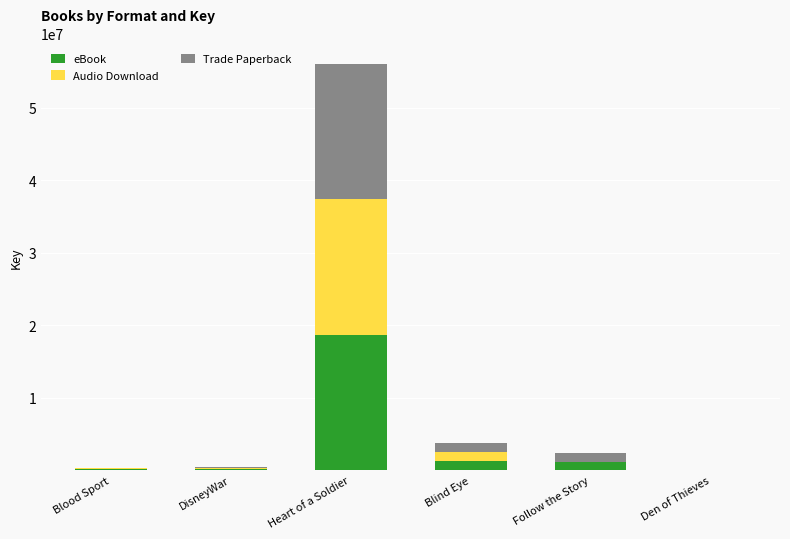

What is the difference between the eBook values at Blood Sport and Den of Thieves?

160528